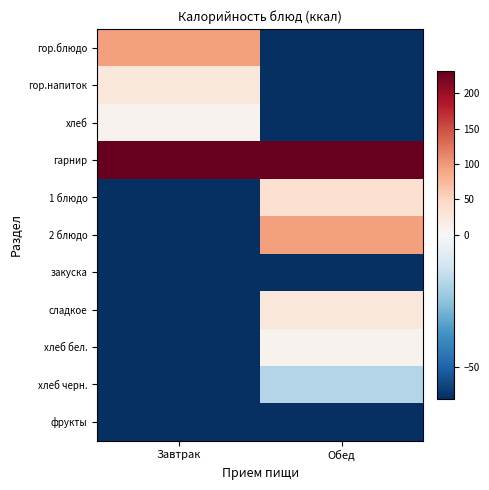

Reading left to right, what are all the values shown in this chart?

гор.блюдо: Завтрак=95	Обед=-62
гор.напиток: Завтрак=26	Обед=-62
хлеб: Завтрак=9	Обед=-62
гарнир: Завтрак=232	Обед=232
1 блюдо: Завтрак=-62	Обед=38
2 блюдо: Завтрак=-62	Обед=95
закуска: Завтрак=-62	Обед=-62
сладкое: Завтрак=-62	Обед=26
хлеб бел.: Завтрак=-62	Обед=9
хлеб черн.: Завтрак=-62	Обед=-18
фрукты: Завтрак=-62	Обед=-62